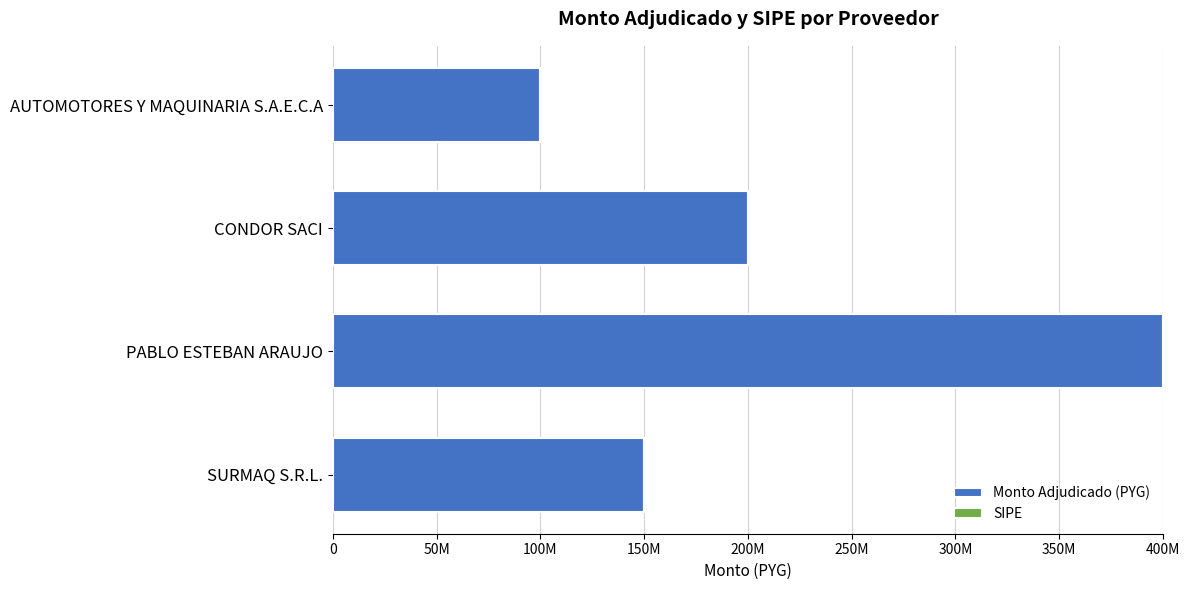

What is the difference between the second highest and minimum values in the Monto Adjudicado (PYG) series?

100000000.0